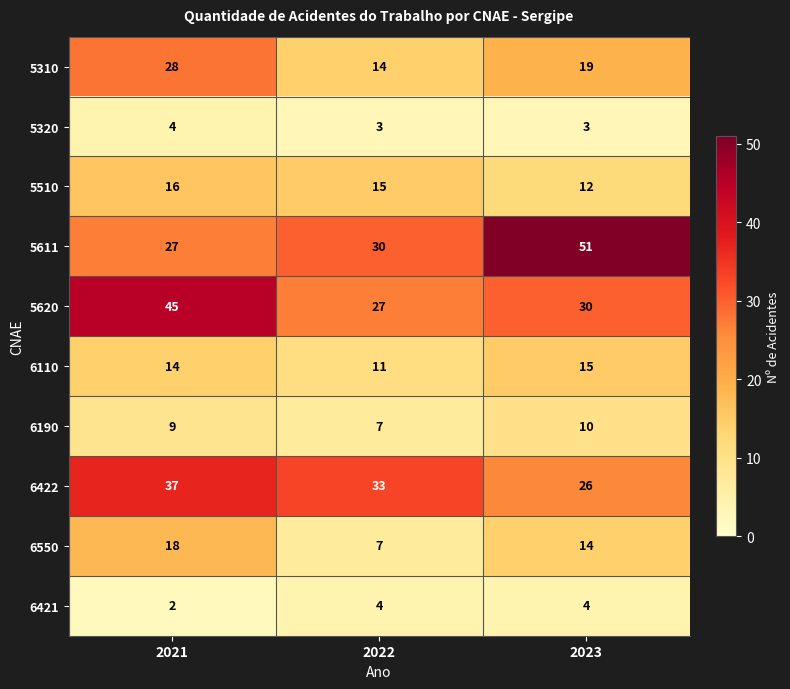

How many values in the 5510 series are below 15?

1